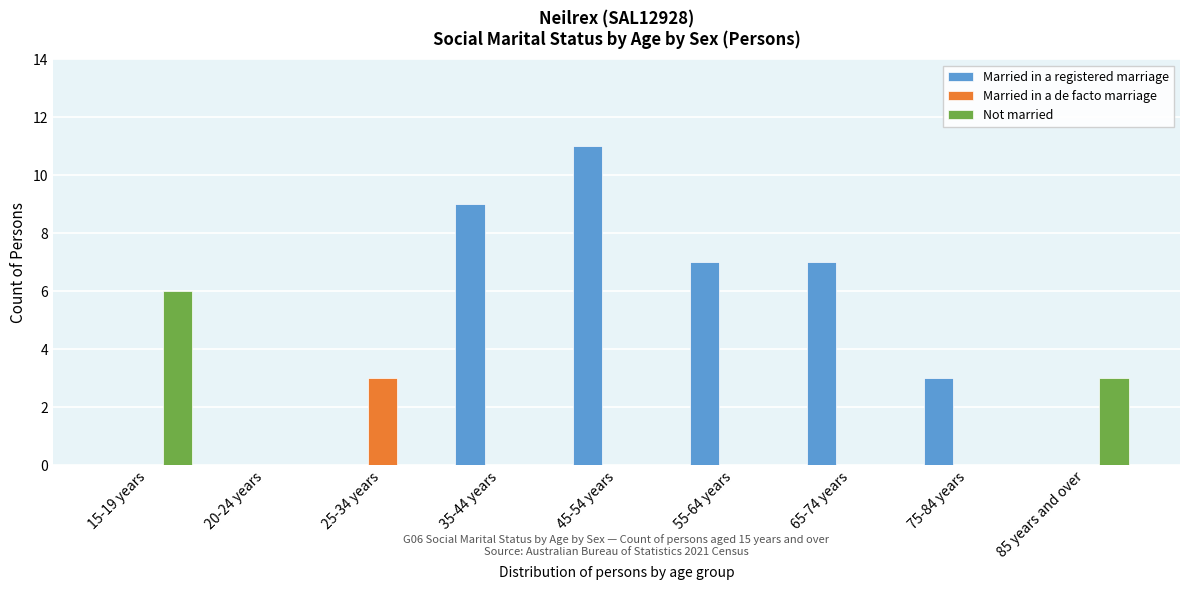

Reading left to right, what are all the values shown in this chart?

Married in a registered marriage: 15-19 years=0	20-24 years=0	25-34 years=0	35-44 years=9	45-54 years=11	55-64 years=7	65-74 years=7	75-84 years=3	85 years and over=0
Married in a de facto marriage: 15-19 years=0	20-24 years=0	25-34 years=3	35-44 years=0	45-54 years=0	55-64 years=0	65-74 years=0	75-84 years=0	85 years and over=0
Not married: 15-19 years=6	20-24 years=0	25-34 years=0	35-44 years=0	45-54 years=0	55-64 years=0	65-74 years=0	75-84 years=0	85 years and over=3